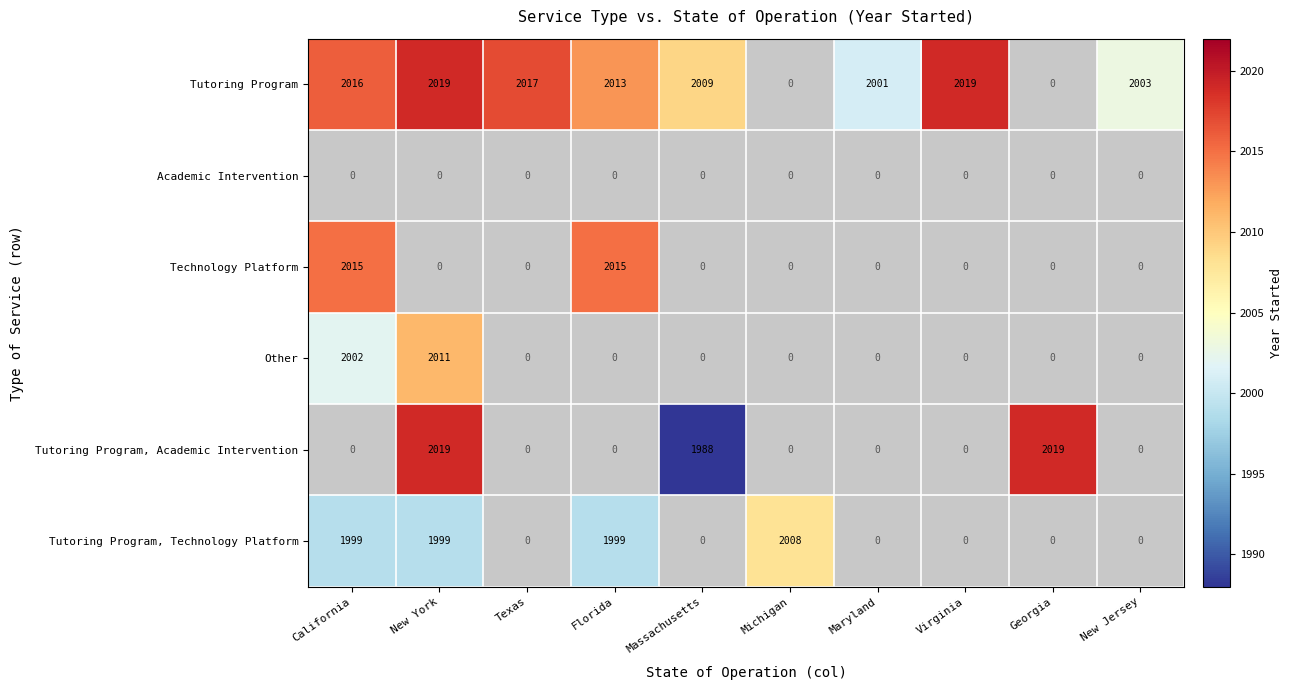

The value of Technology Platform at California is 779. True or false?

False